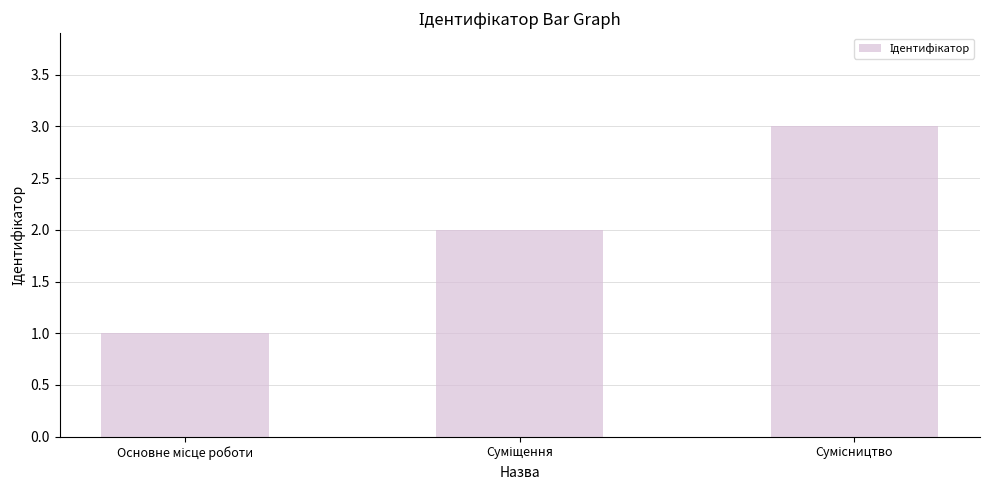

What is the maximum value shown in the chart?

3